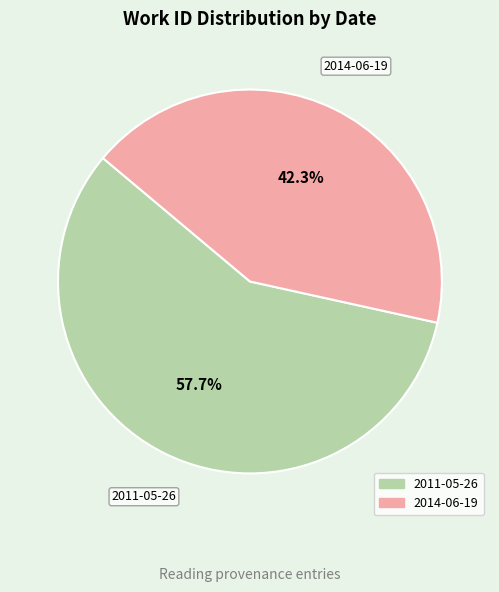

Combined, do 2014-06-19 and 2011-05-26 account for over 50%?

Yes